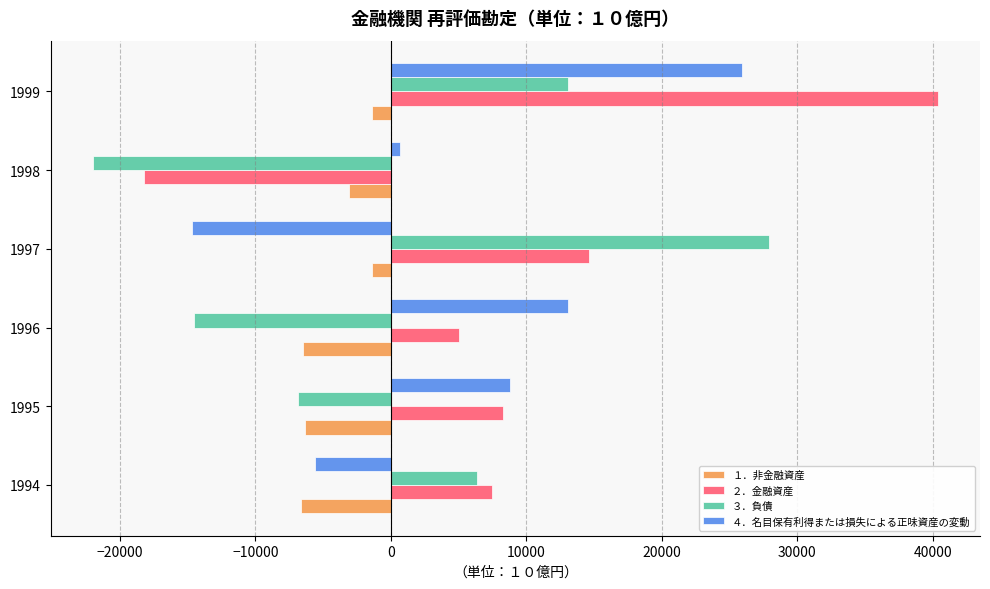

What is the difference between the maximum and minimum values in the ２．金融資産 series?

58548.6